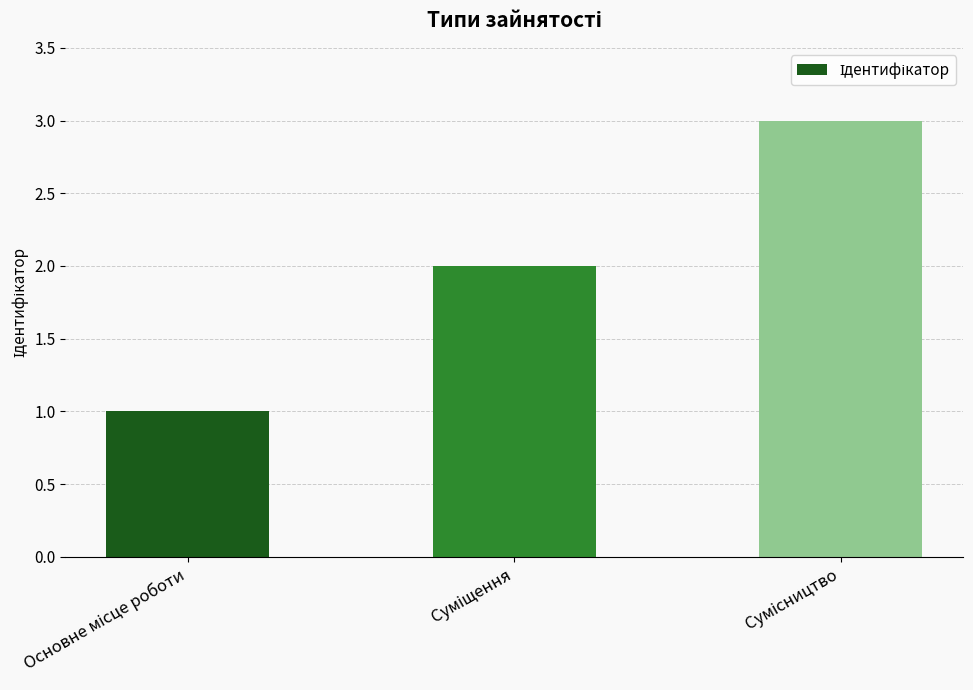

What is the sum of all values?

6